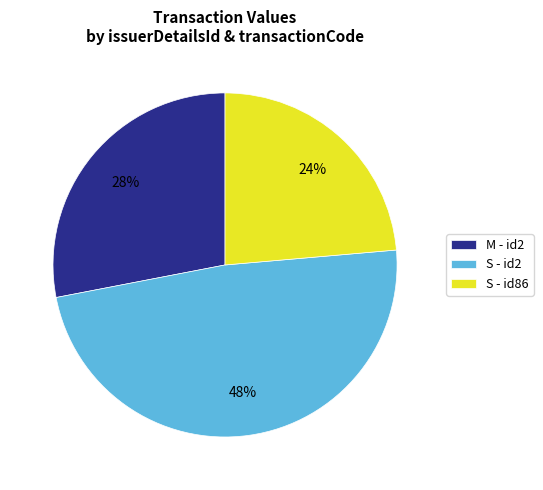

What is the largest slice in the pie chart?

S - id2